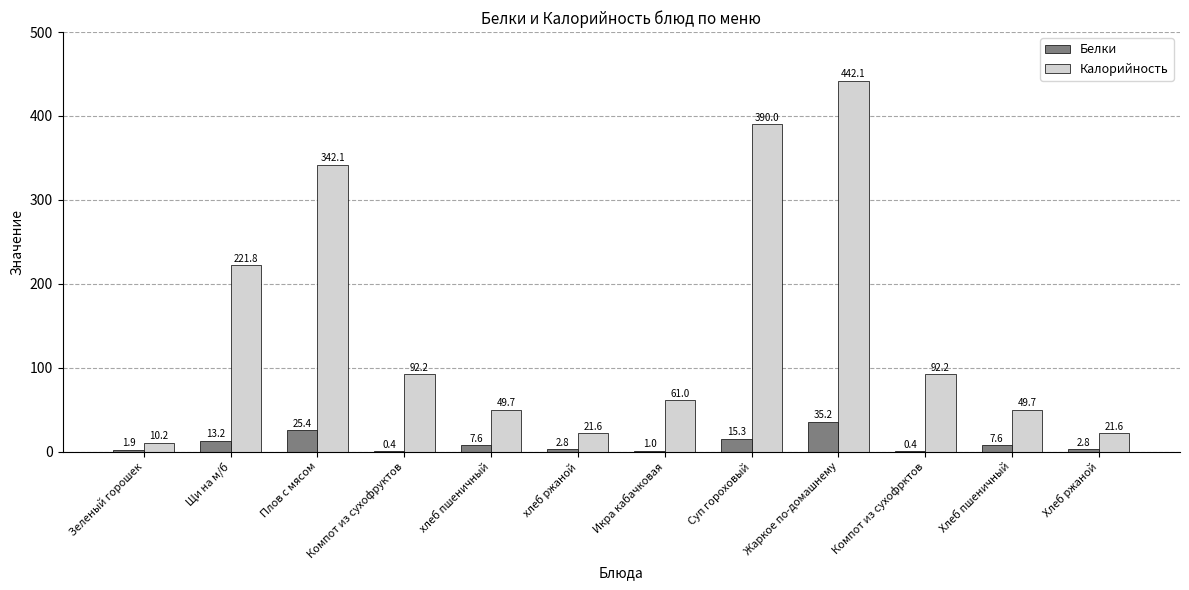

How many groups of bars are there?

12